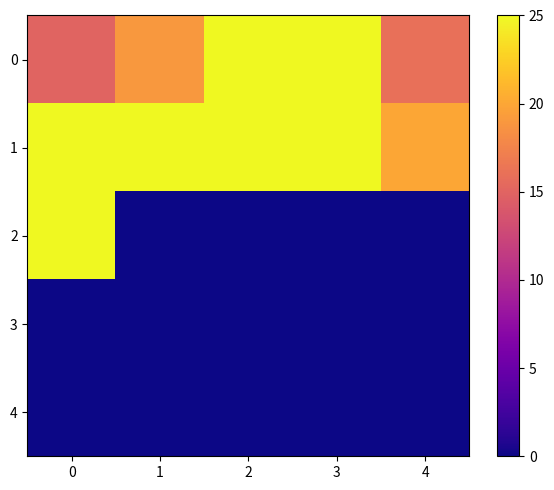

At how many categories does at least one series exceed 13?

5